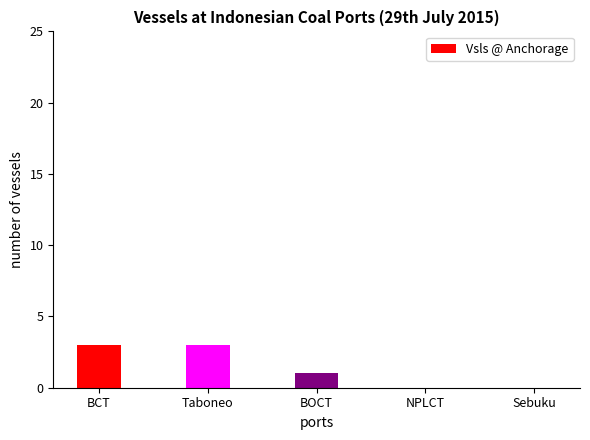

Reading left to right, transcribe all the data shown in this chart.

3	3	1	0	0